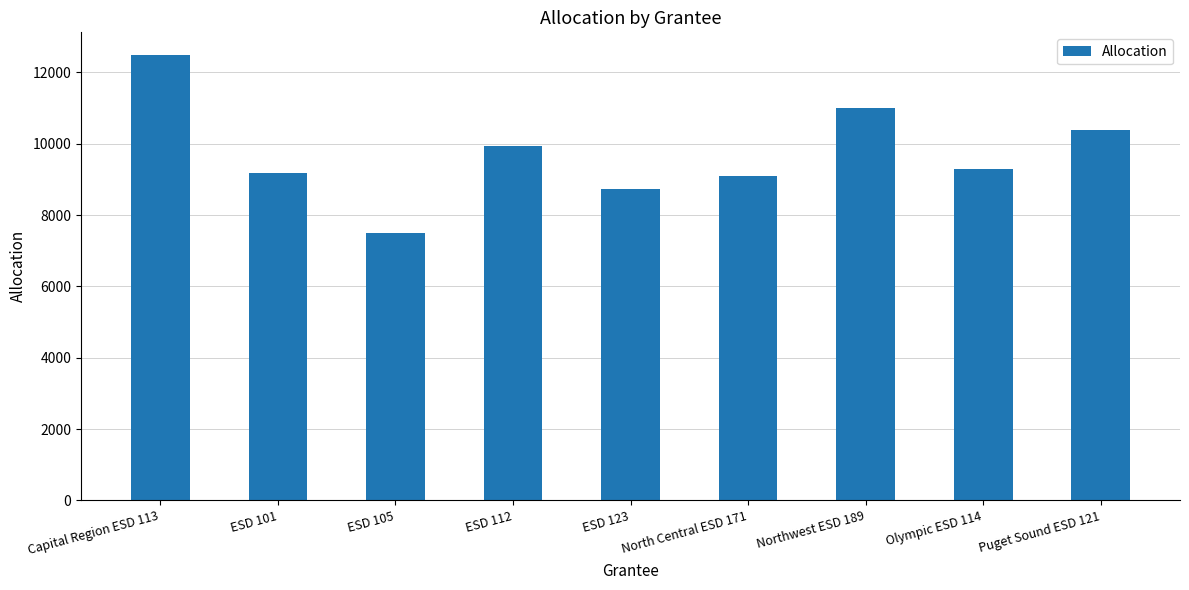

What is the label of the 4th bar from the left?

ESD 112